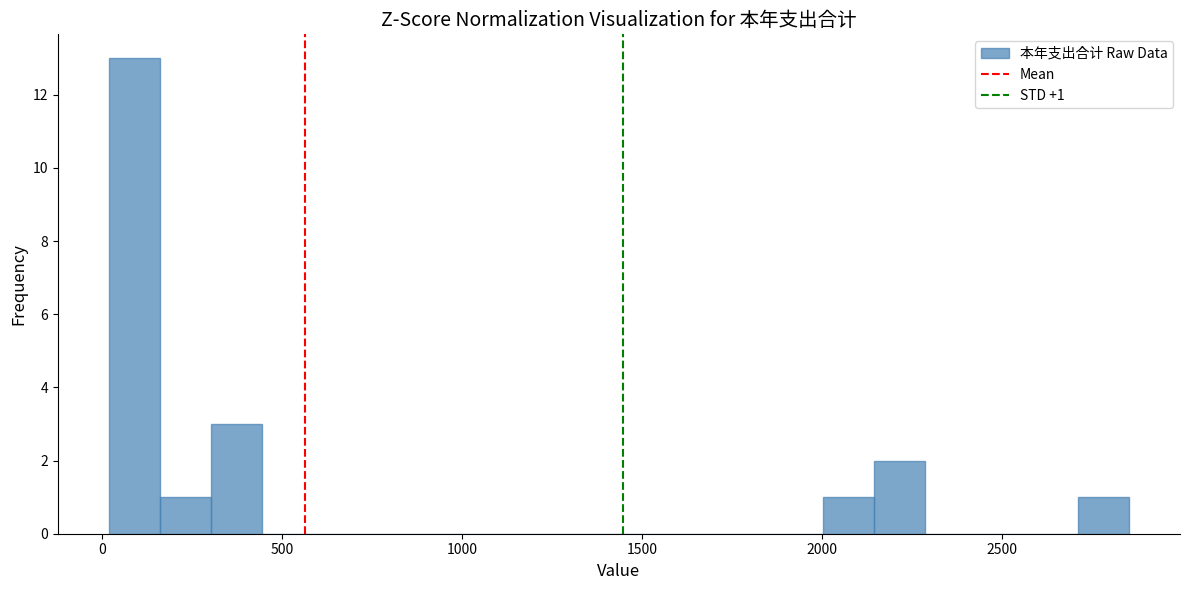

Around what value on the x-axis is the tallest bar? Give the approximate position of its centre, as read against the axis.

100